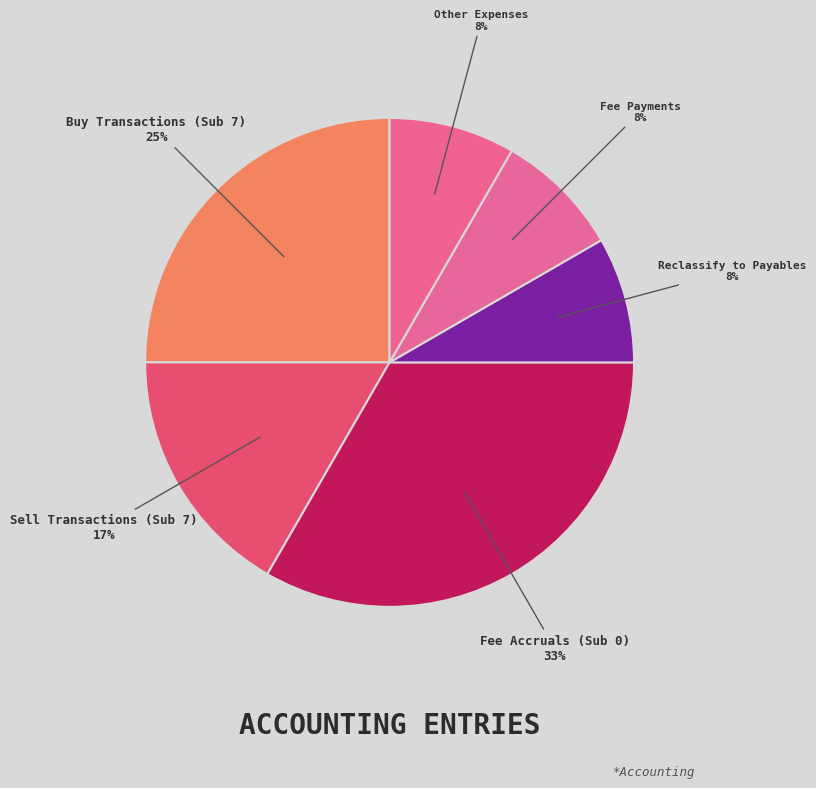

Is it true that Fee Payments is 8% of the pie?

True